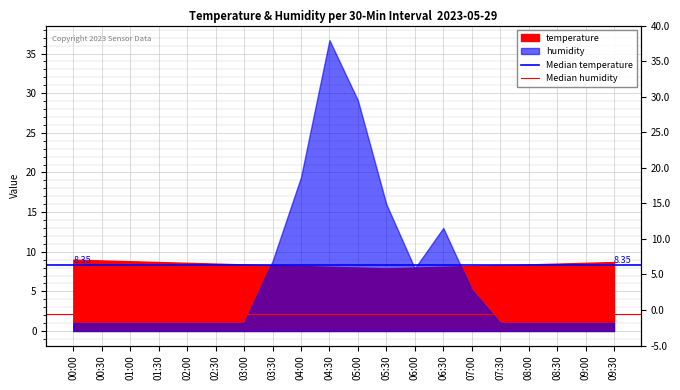

What is the sum of the Median temperature values at 00:00 and 00:30?

16.7